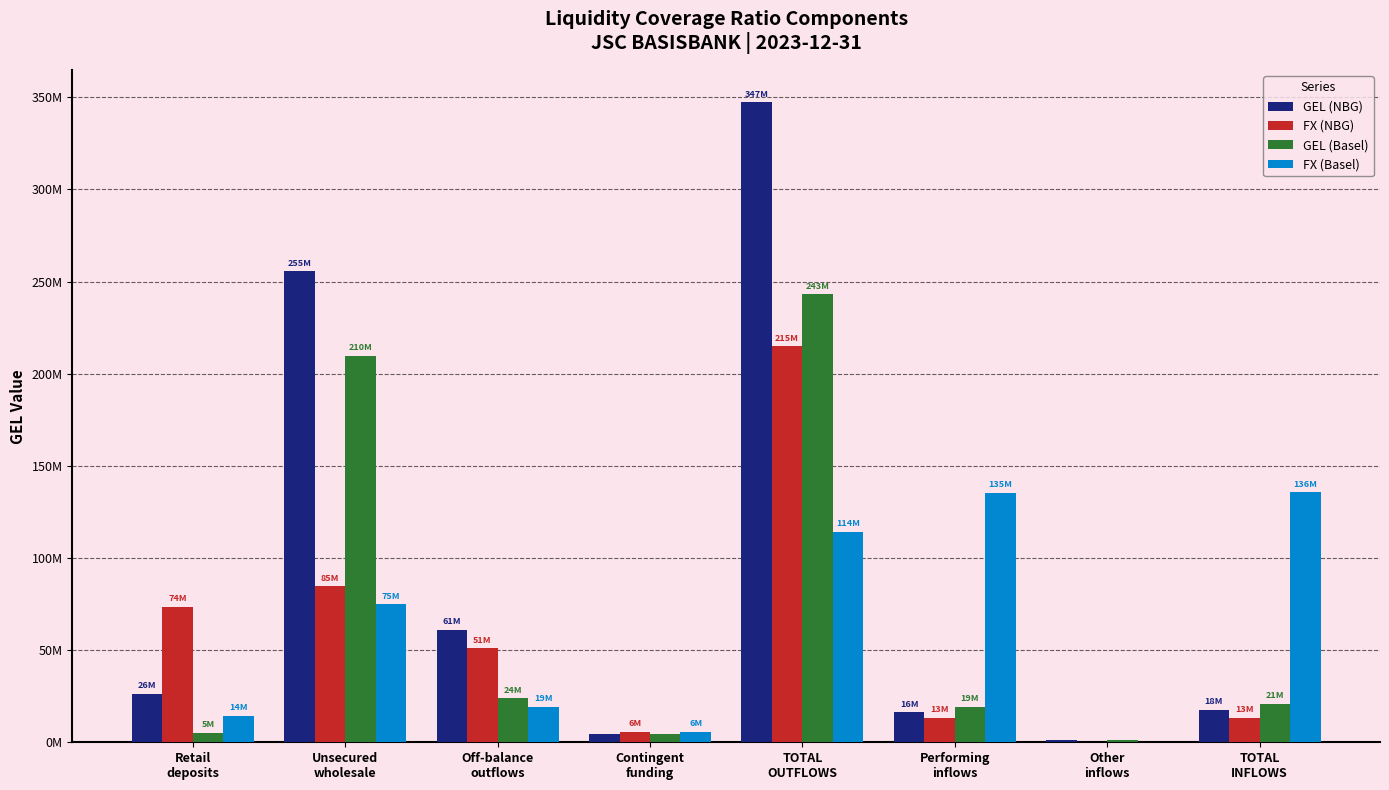

At which label does FX (NBG) reach its peak?

TOTAL
OUTFLOWS